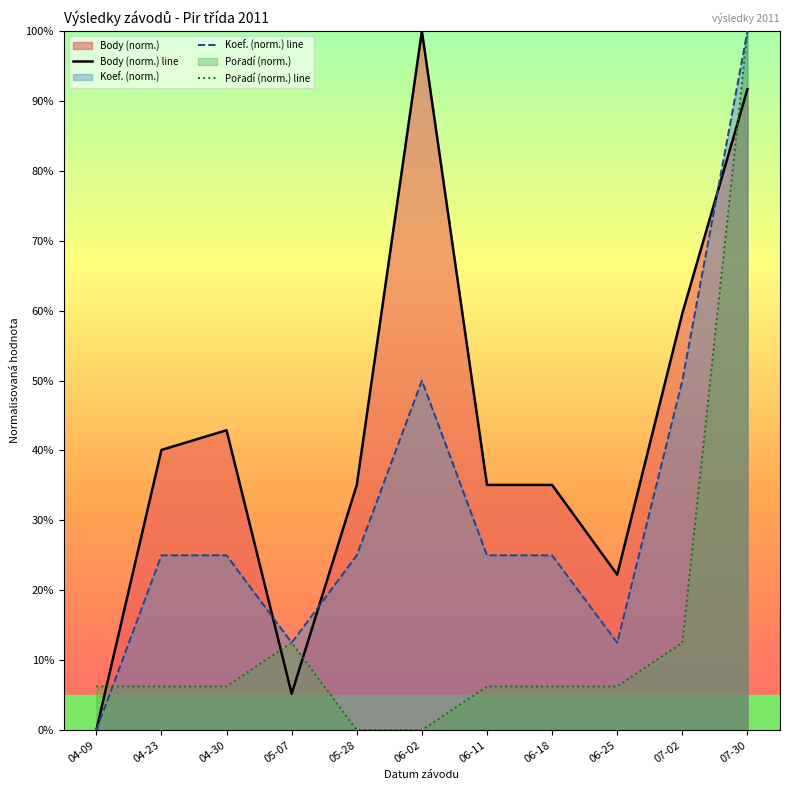

Is it true that Body (norm.) line equals 0.4 at 04-23?

True